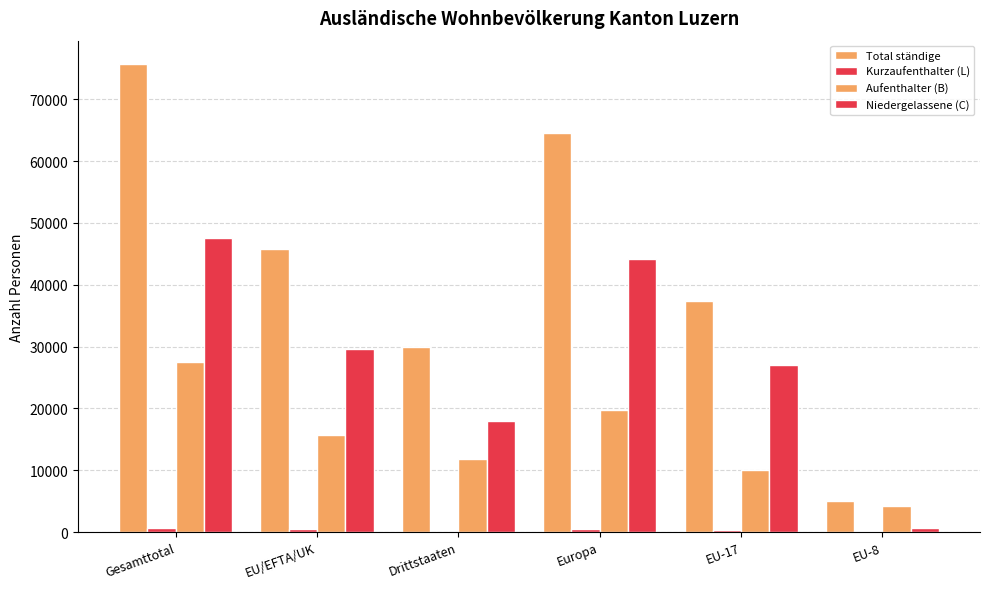

How many distinct data groups are displayed?

4